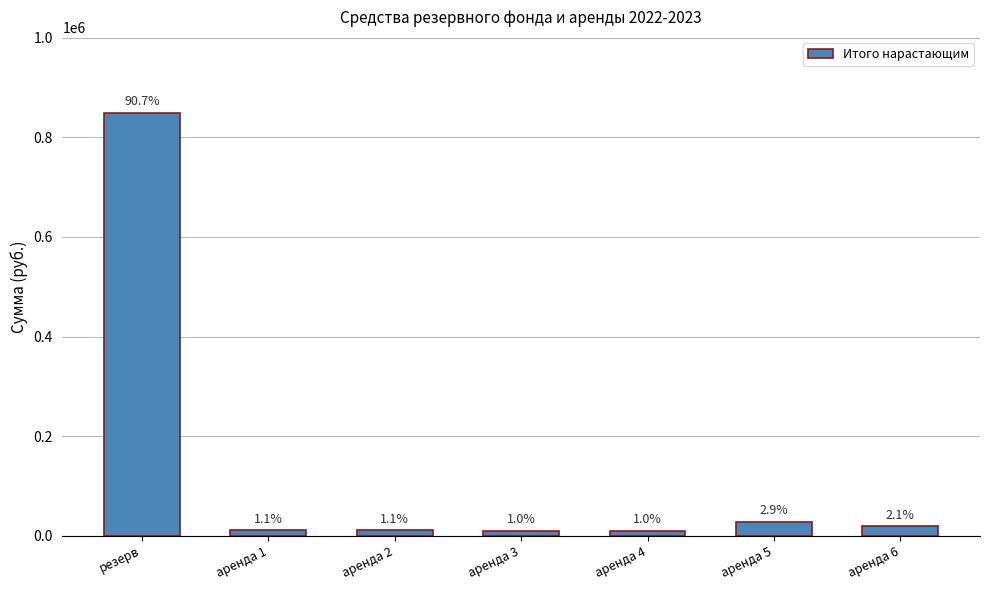

How many bars are there in total?

7